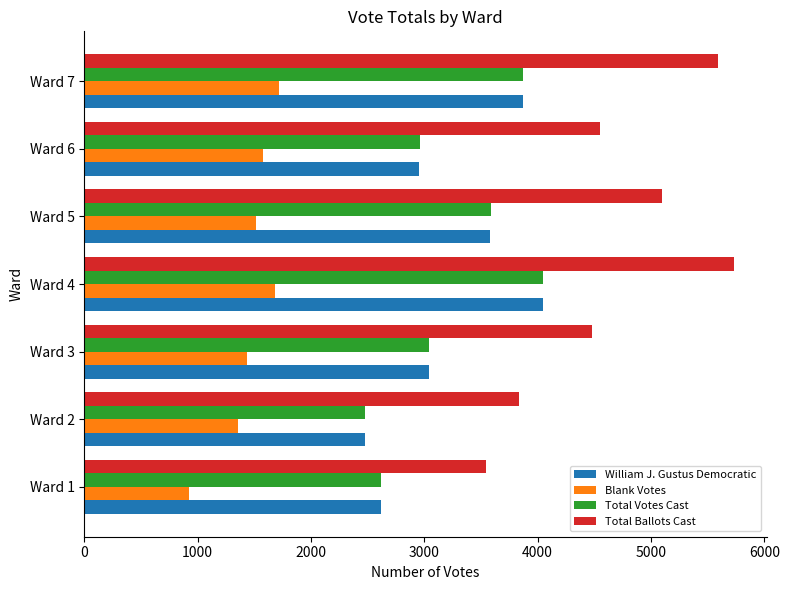

What is the spread (max minus min) of values at Ward 5?

3586